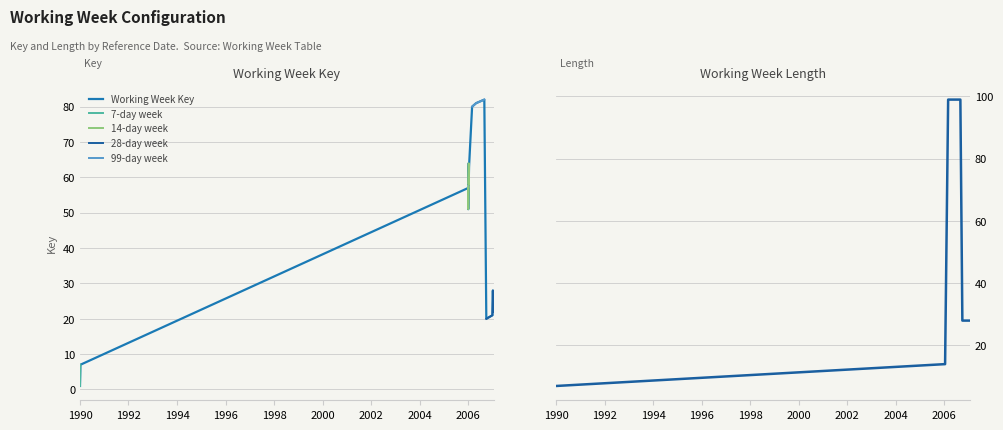

Rank the series at 2006-03-01 from lowest to highest value.

Working Week Key, Working Week Length